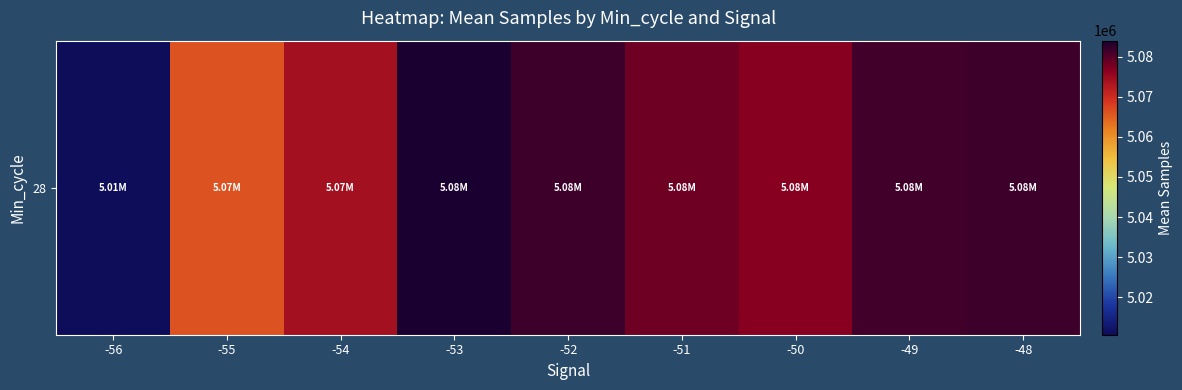

What is the change in value from -56 to -54?

+63491.6